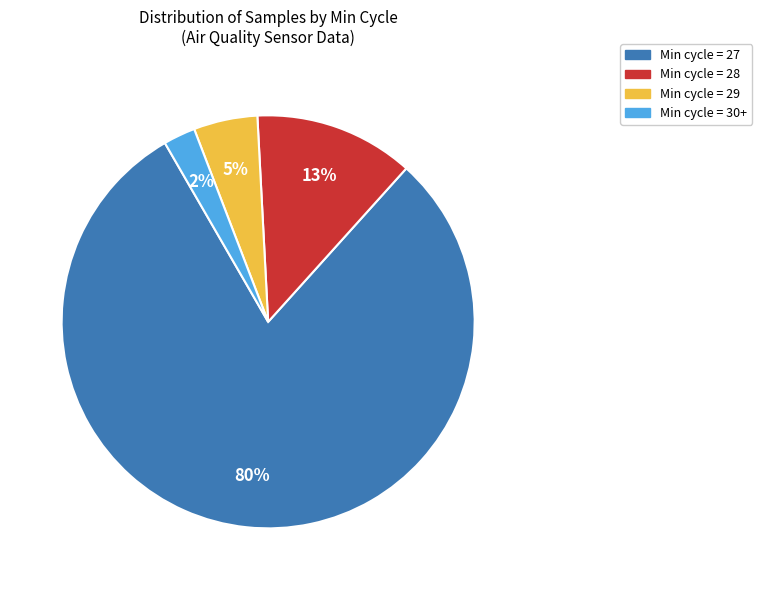

What percentage is the Min cycle = 27 slice, to the nearest percent?

80%